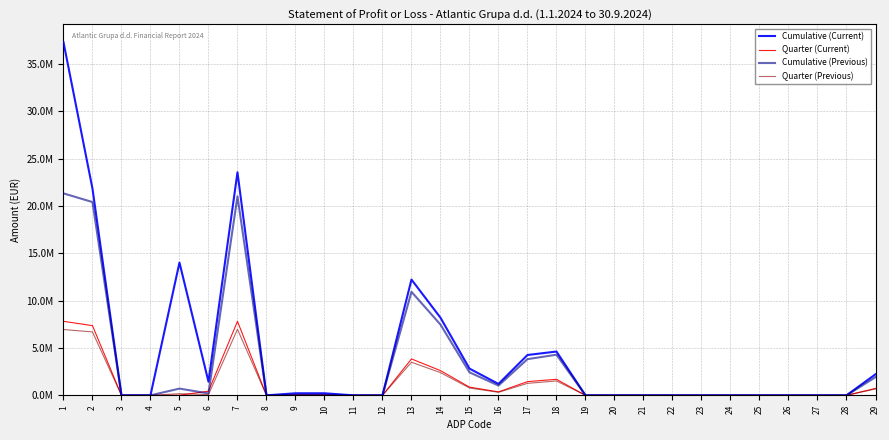

Which series has the largest total across all categories?

Cumulative (Current)